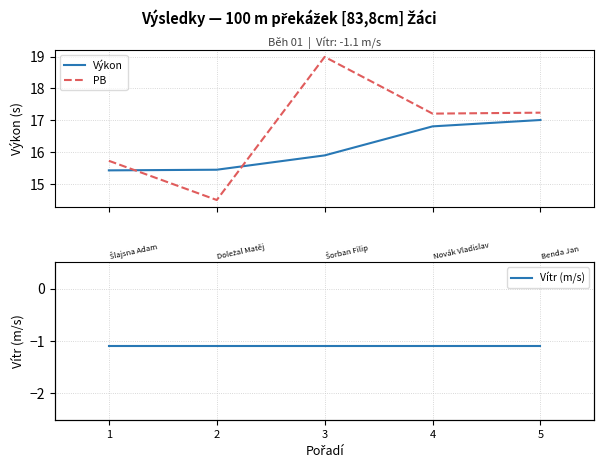

Rank the series at 2 from highest to lowest value.

Výkon, PB, Vítr (m/s)